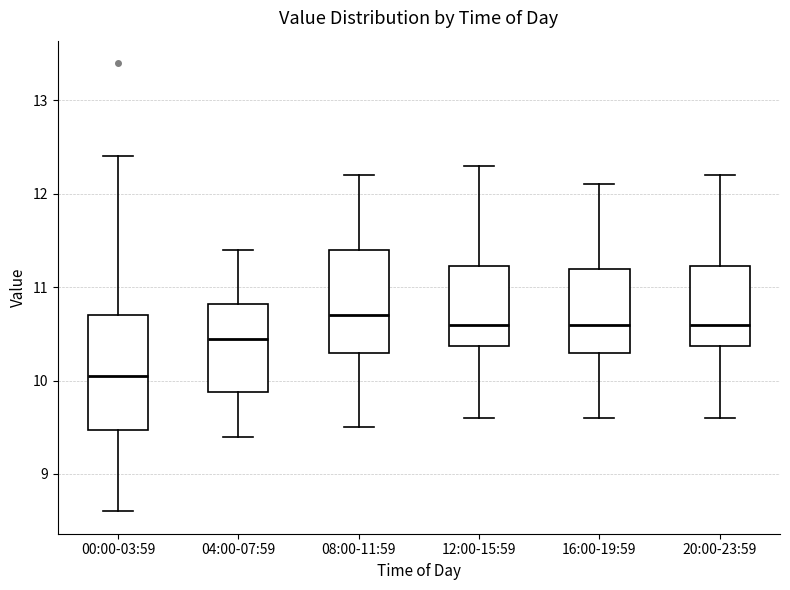

Reading left to right, read every box against the y-axis: the position of its median line, the range the box covers, and the ends of its whiskers. The values are not printed on the chart, so give them approximately, as read against the axis.

00:00-03:59: median 10.1, box 9.5 to 10.7, whiskers 8.6 to 12.4
04:00-07:59: median 10.5, box 9.9 to 10.8, whiskers 9.4 to 11.4
08:00-11:59: median 10.7, box 10.3 to 11.4, whiskers 9.5 to 12.2
12:00-15:59: median 10.6, box 10.4 to 11.2, whiskers 9.6 to 12.3
16:00-19:59: median 10.6, box 10.3 to 11.2, whiskers 9.6 to 12.1
20:00-23:59: median 10.6, box 10.4 to 11.2, whiskers 9.6 to 12.2